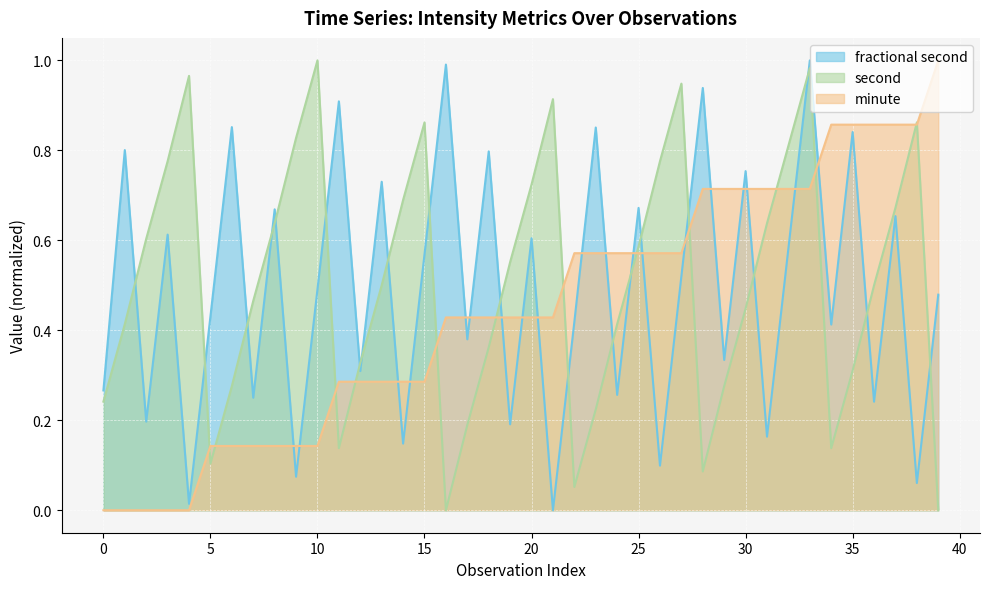

Read the fractional second value at 25.

0.7